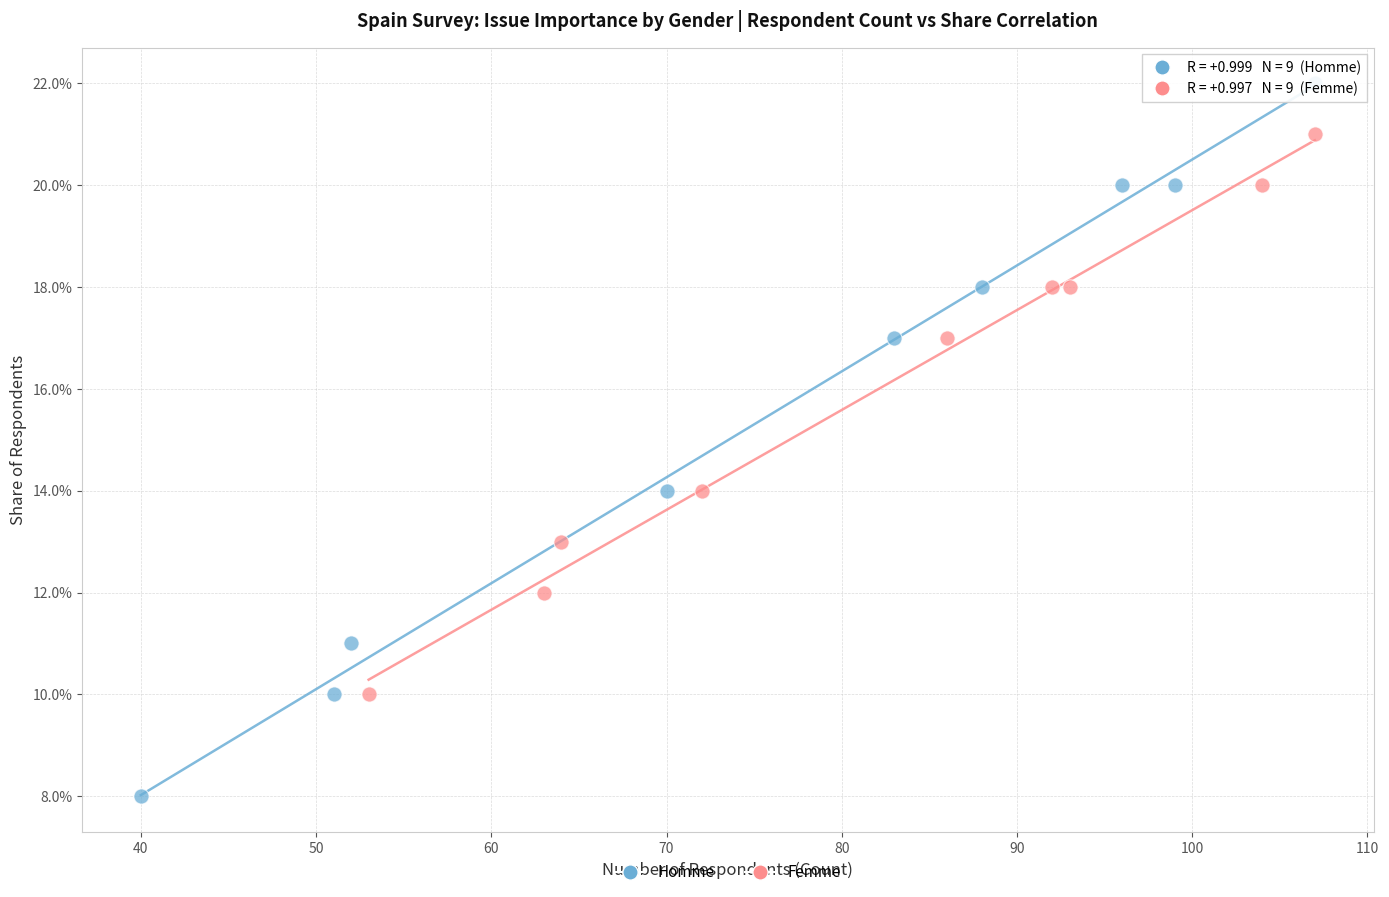

What are all the series names shown in the legend?

Homme, Femme